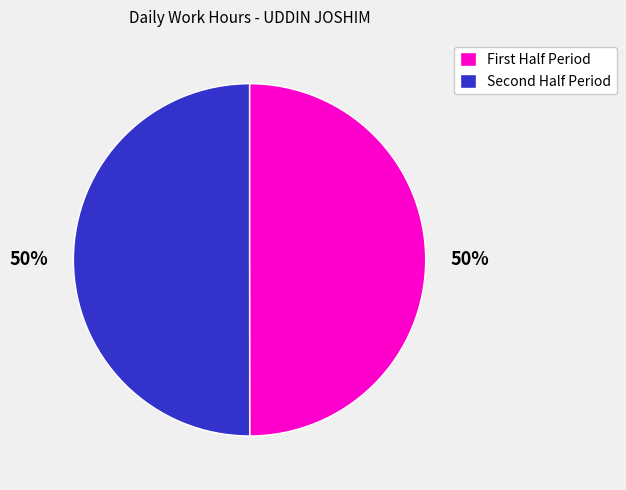

To the nearest percent, what is the average slice percentage?

50%